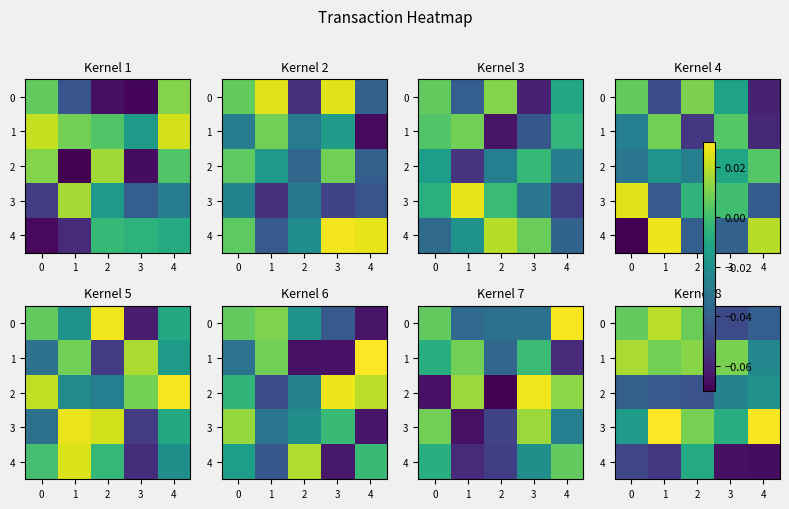

The value of 3 at 0 is -0.0. True or false?

False